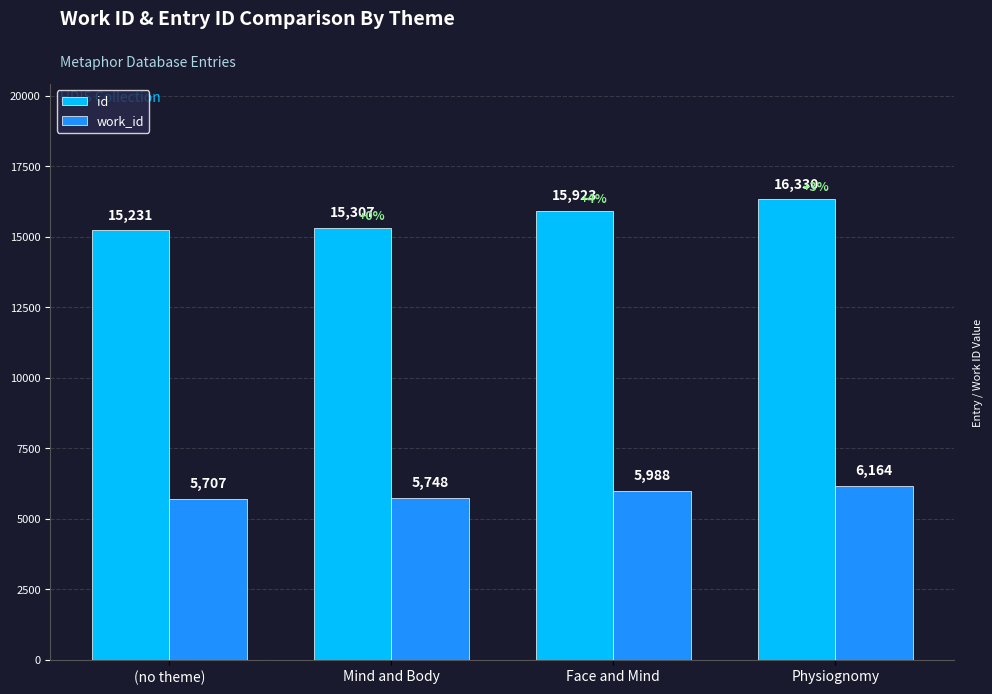

What is the label of the 4th bar from the left?

Physiognomy